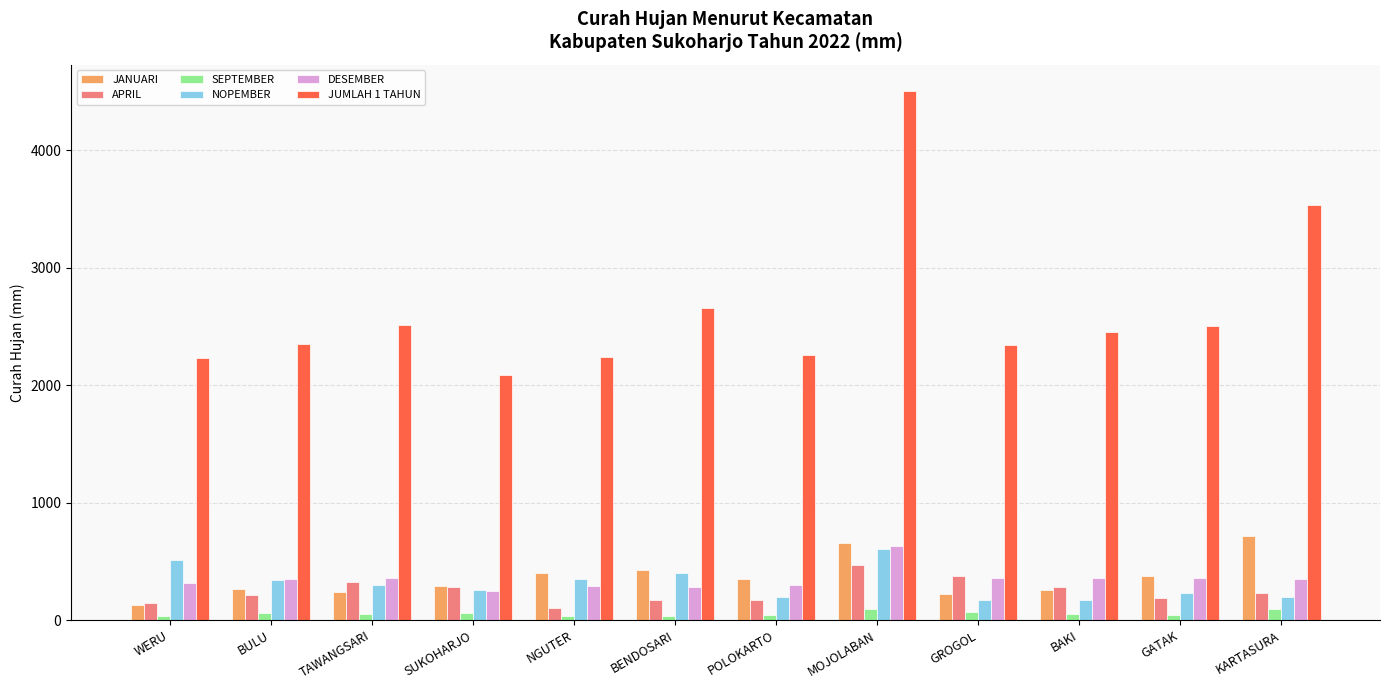

What is the sum of all JANUARI values?

4324